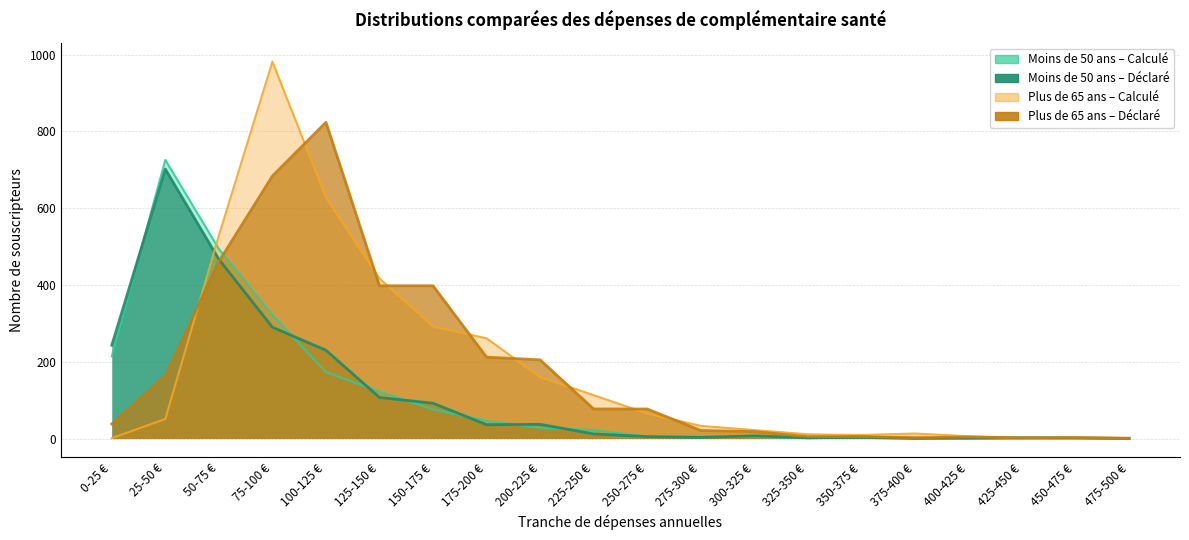

Reading left to right, what are all the values shown in this chart?

Moins de 50 ans – Calculé: 214	726	494	321	173	122	76	46	28	22	5	5	4	1	3	2	0	0	0	0
Moins de 50 ans – Déclaré: 243	702	467	290	230	107	92	36	37	12	5	3	7	2	3	0	1	2	2	0
Plus de 65 ans – Calculé: 1	51	529	982	628	417	292	261	160	113	65	33	22	11	9	13	6	1	3	1
Plus de 65 ans – Déclaré: 38	164	461	684	824	398	398	212	205	77	77	21	18	5	5	2	4	2	2	1